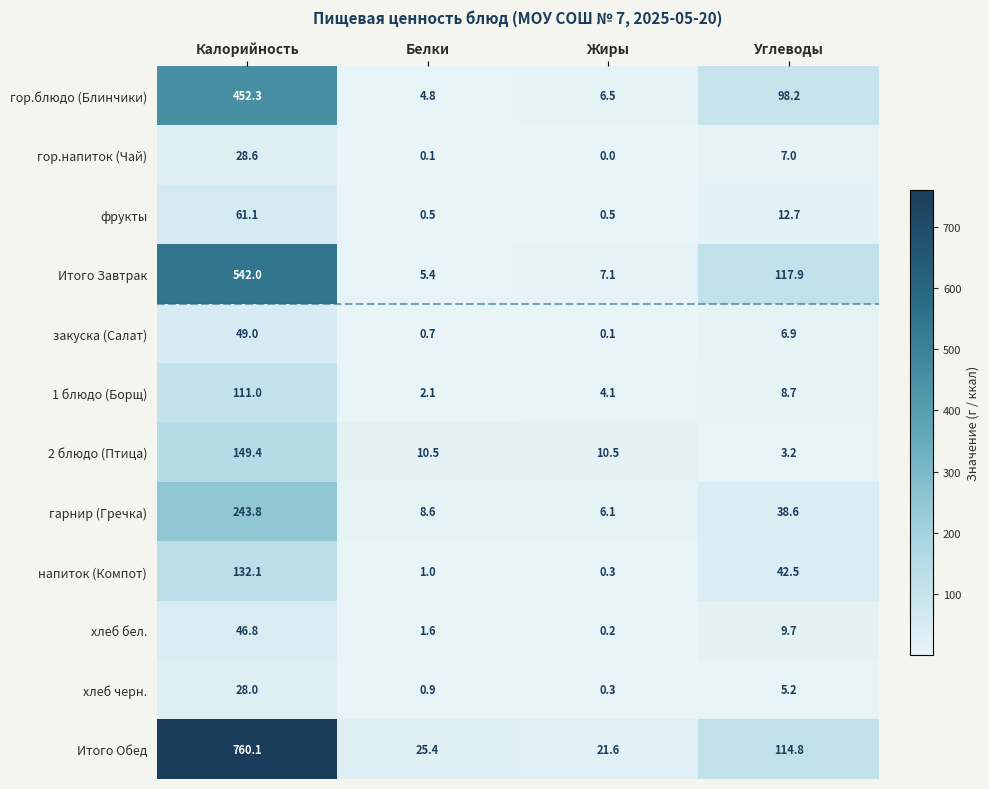

How many distinct data groups are displayed?

12